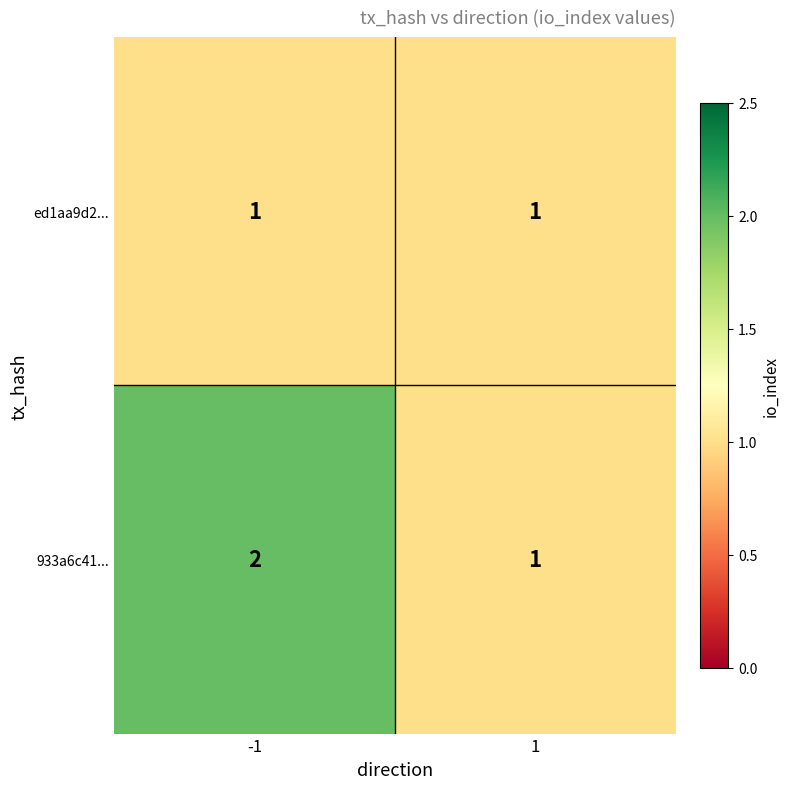

What is the greatest value displayed?

2